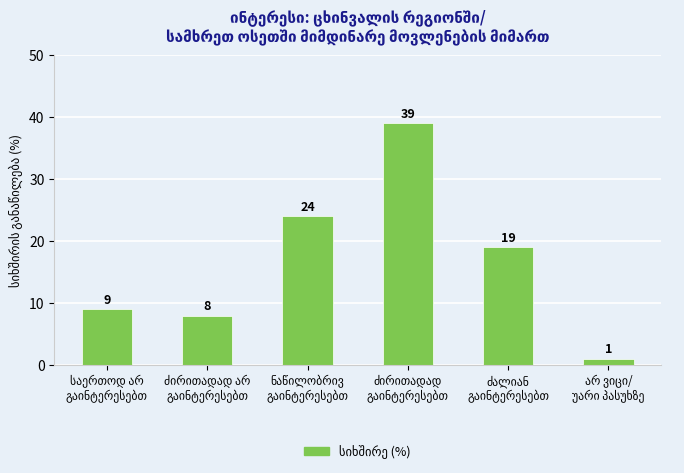

Reading left to right, extract all data points from this chart.

9	8	24	39	19	1